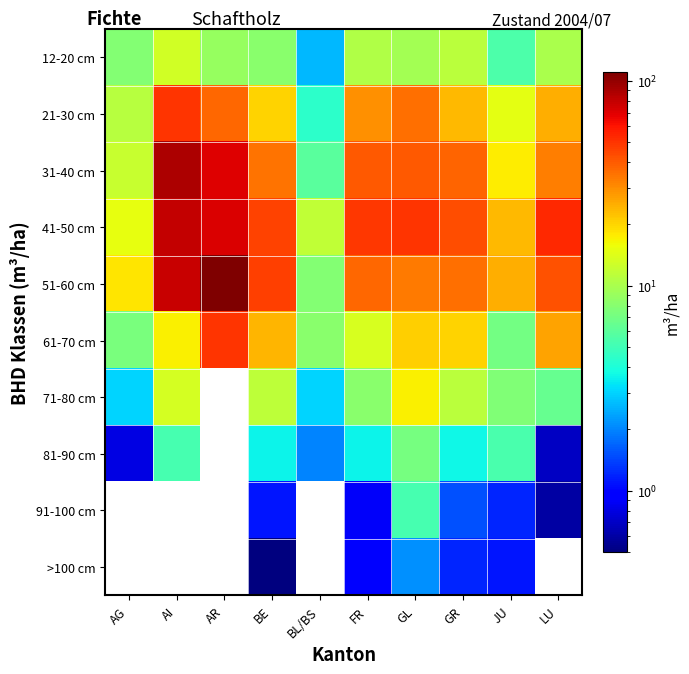

Rank the categories by 12-20 cm value from highest to lowest.

AI, GR, FR, LU, GL, AR, BE, AG, JU, BL/BS